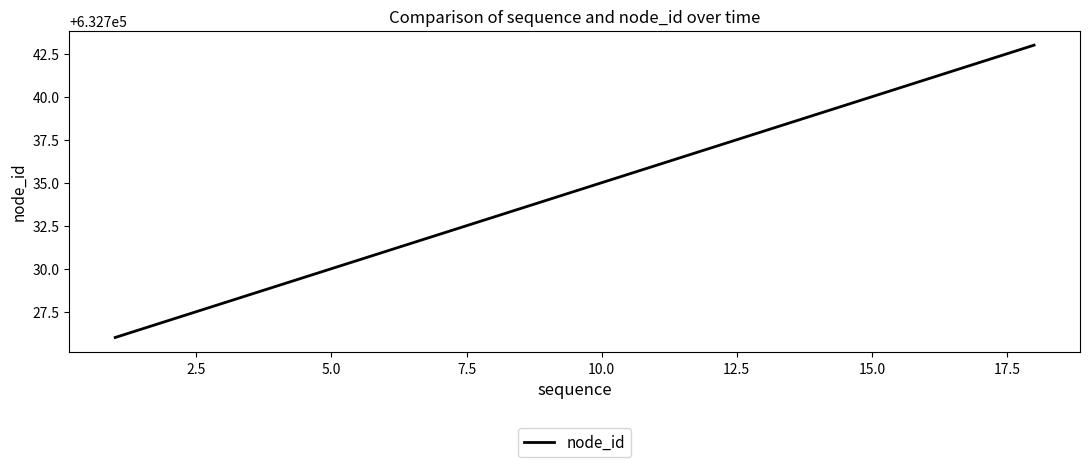

What is the maximum value shown in the chart?

632743